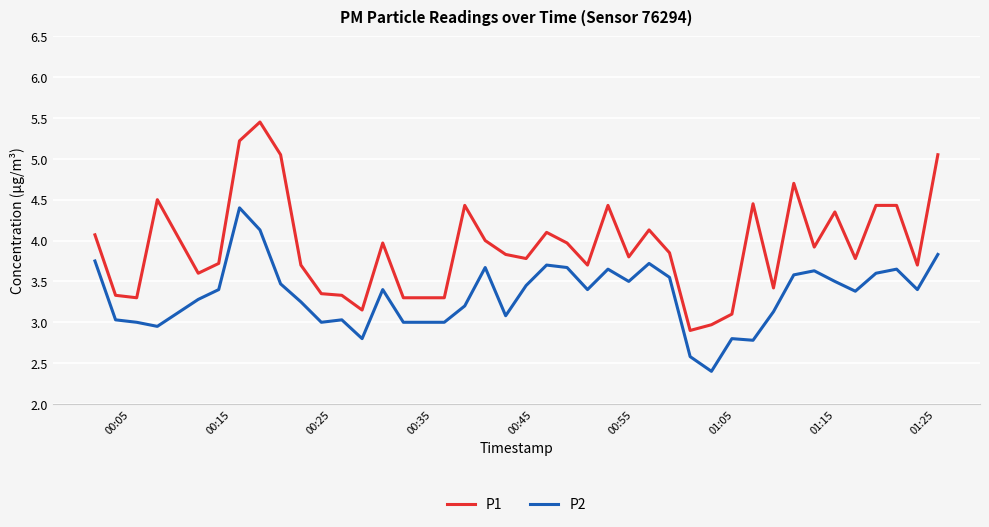

Which series has the widest spread of values?

P1